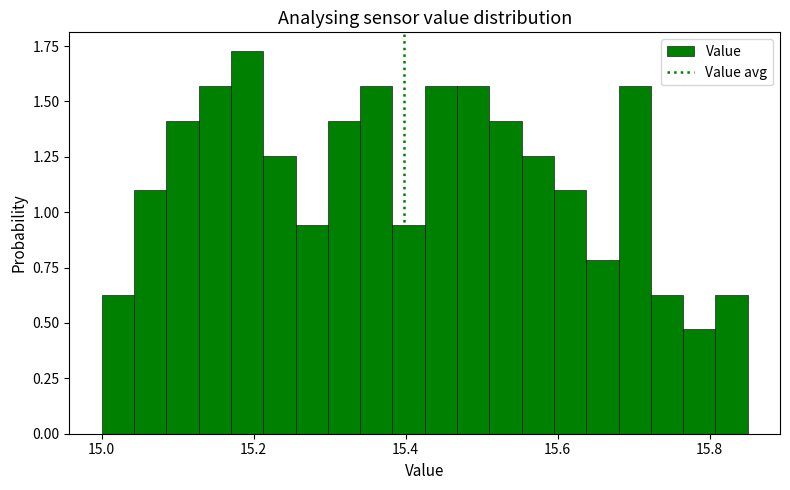

Around what value on the x-axis is the tallest bar? Give the approximate position of its centre, as read against the axis.

15.20